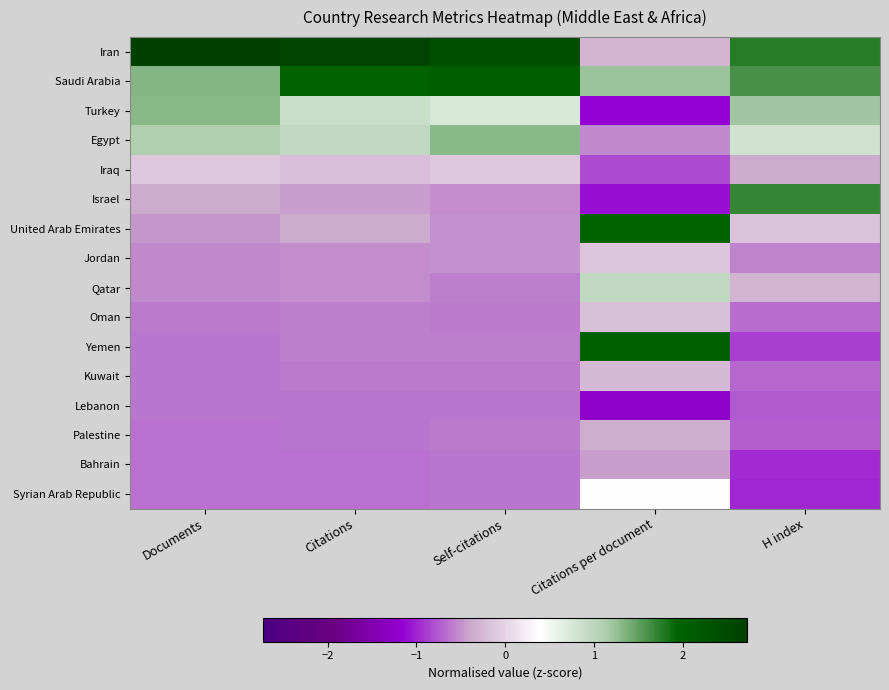

Reading left to right, extract all data points from this chart.

Iran: Documents=2.7	Citations=2.6	Self-citations=2.4	Citations per document=-0.3	H index=1.8
Saudi Arabia: Documents=1.3	Citations=2.0	Self-citations=2.1	Citations per document=1.2	H index=1.6
Turkey: Documents=1.3	Citations=0.9	Self-citations=0.7	Citations per document=-1.2	H index=1.2
Egypt: Documents=1.1	Citations=1.0	Self-citations=1.3	Citations per document=-0.5	H index=0.8
Iraq: Documents=-0.1	Citations=-0.2	Self-citations=-0.1	Citations per document=-0.8	H index=-0.4
Israel: Documents=-0.4	Citations=-0.4	Self-citations=-0.5	Citations per document=-1.1	H index=1.7
United Arab Emirates: Documents=-0.5	Citations=-0.4	Self-citations=-0.5	Citations per document=1.9	H index=-0.2
Jordan: Documents=-0.5	Citations=-0.5	Self-citations=-0.5	Citations per document=-0.1	H index=-0.6
Qatar: Documents=-0.6	Citations=-0.5	Self-citations=-0.6	Citations per document=1.0	H index=-0.3
Oman: Documents=-0.6	Citations=-0.6	Self-citations=-0.6	Citations per document=-0.2	H index=-0.7
Yemen: Documents=-0.6	Citations=-0.6	Self-citations=-0.6	Citations per document=2.0	H index=-0.9
Kuwait: Documents=-0.6	Citations=-0.6	Self-citations=-0.6	Citations per document=-0.2	H index=-0.7
Lebanon: Documents=-0.6	Citations=-0.6	Self-citations=-0.6	Citations per document=-1.2	H index=-0.7
Palestine: Documents=-0.6	Citations=-0.6	Self-citations=-0.6	Citations per document=-0.4	H index=-0.7
Bahrain: Documents=-0.7	Citations=-0.6	Self-citations=-0.6	Citations per document=-0.4	H index=-1.0
Syrian Arab Republic: Documents=-0.7	Citations=-0.6	Self-citations=-0.6	Citations per document=0.4	H index=-1.0